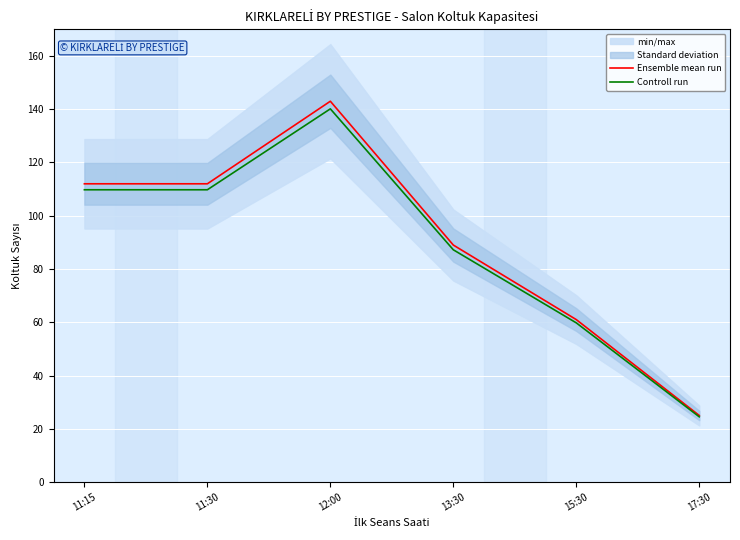

Which series has the largest total across all categories?

Ensemble mean run